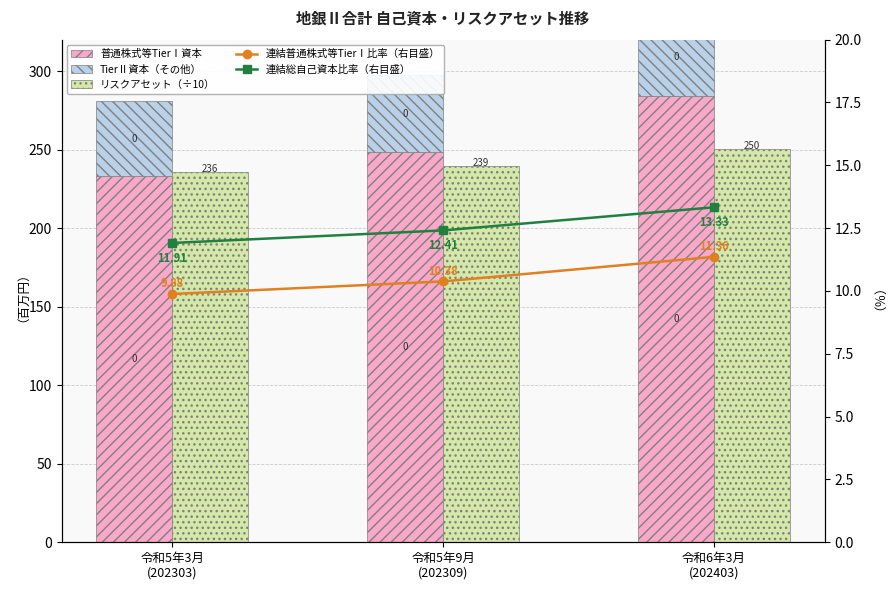

Which series has the largest total across all categories?

普通株式等TierⅠ資本